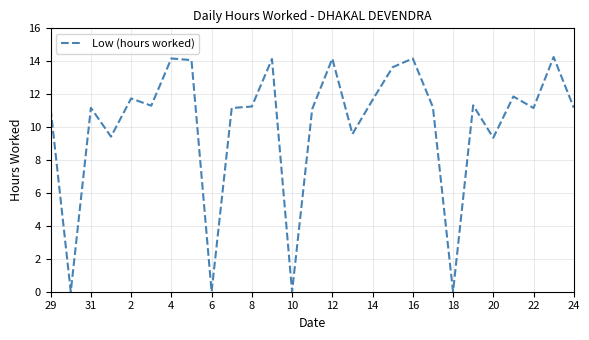

What is the maximum value shown in the chart?

14.3